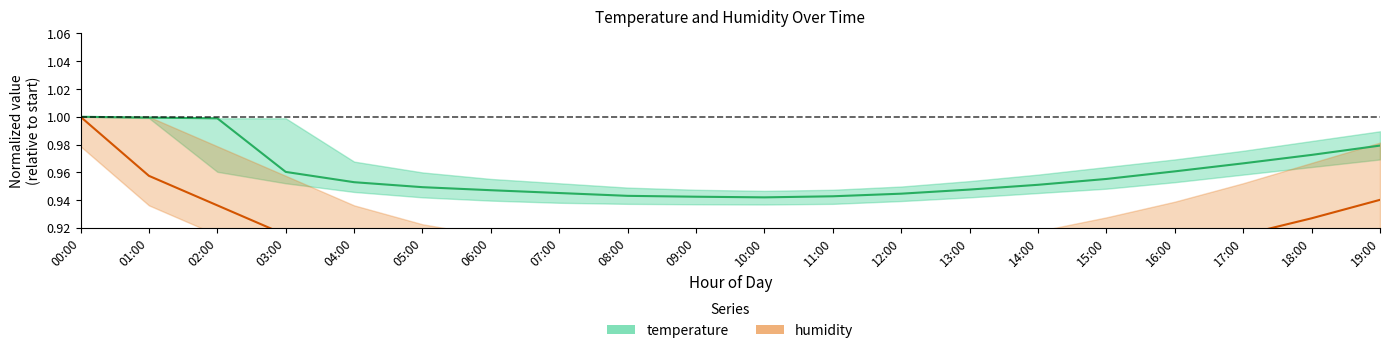

Rank the series by their average value, from highest to lowest.

temperature, humidity